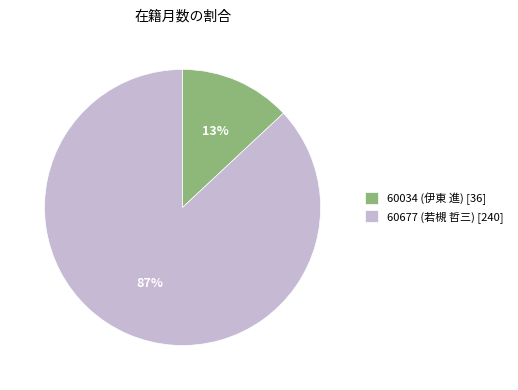

What percentage is the 60034 (伊東 進) slice, to the nearest percent?

13%